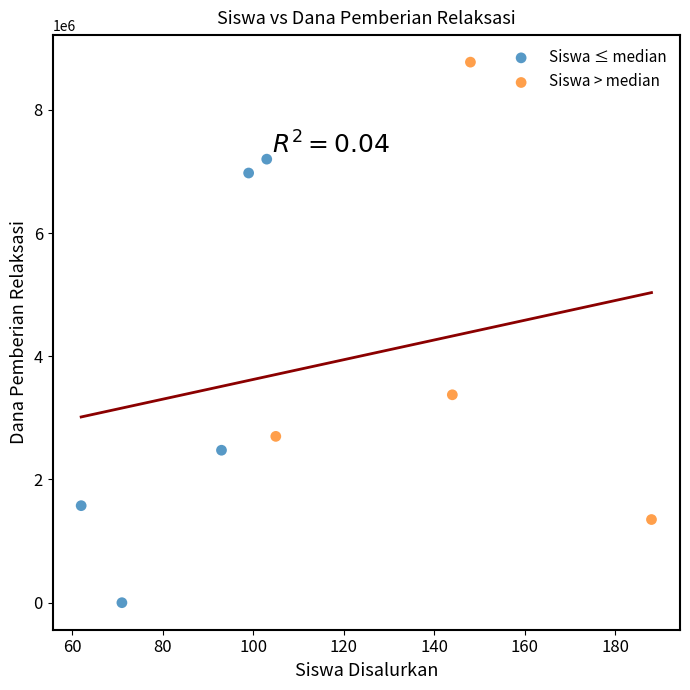

Which series contains the highest Y value?

Siswa > median